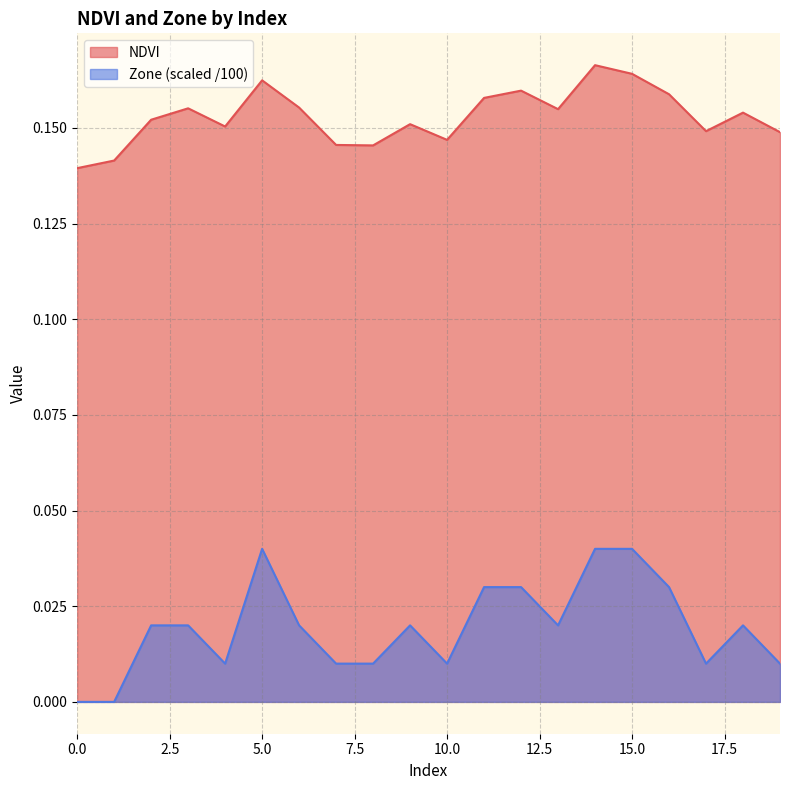

Count the number of categories in the chart.

20